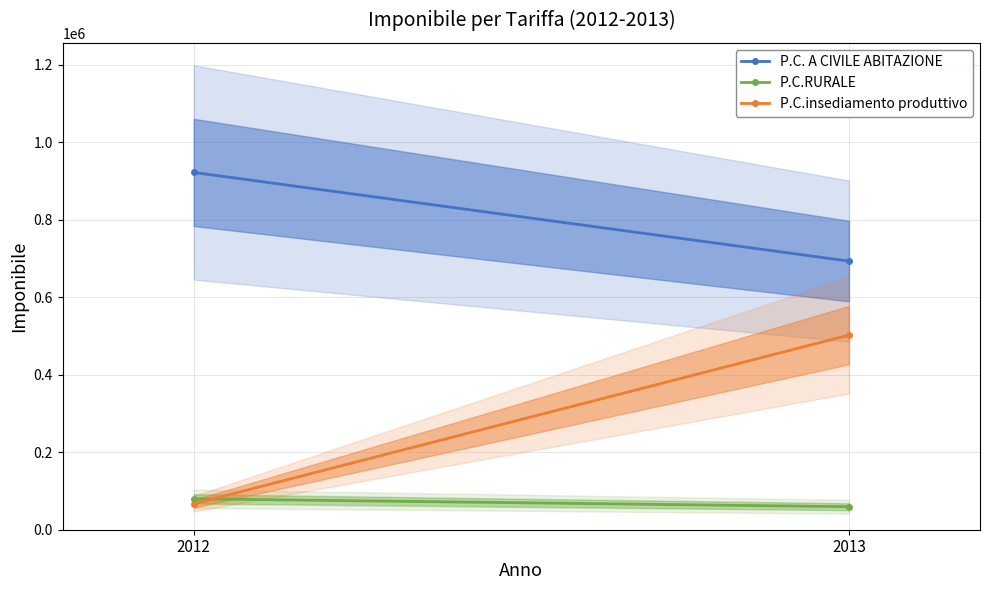

Which series has the widest spread of values?

P.C.insediamento produttivo